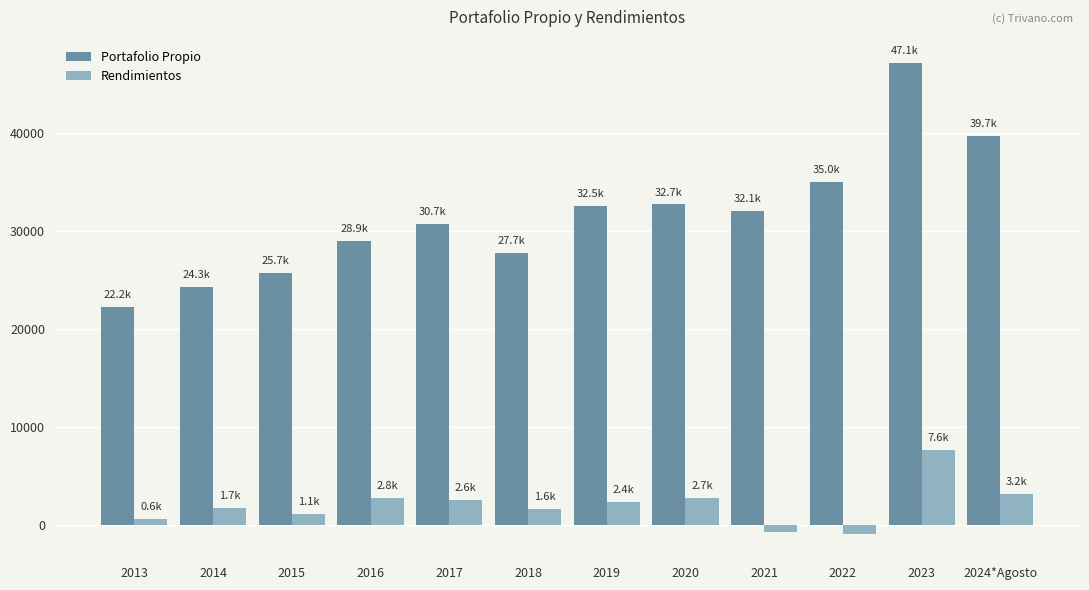

What is the label of the 3rd bar from the right?

2022